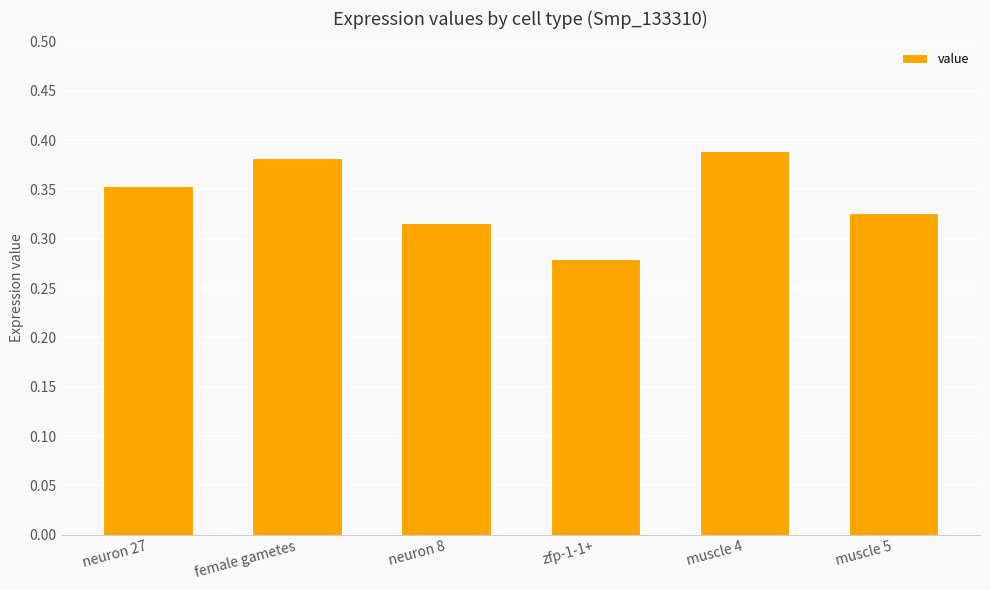

What is the difference between the maximum and minimum values?

0.1